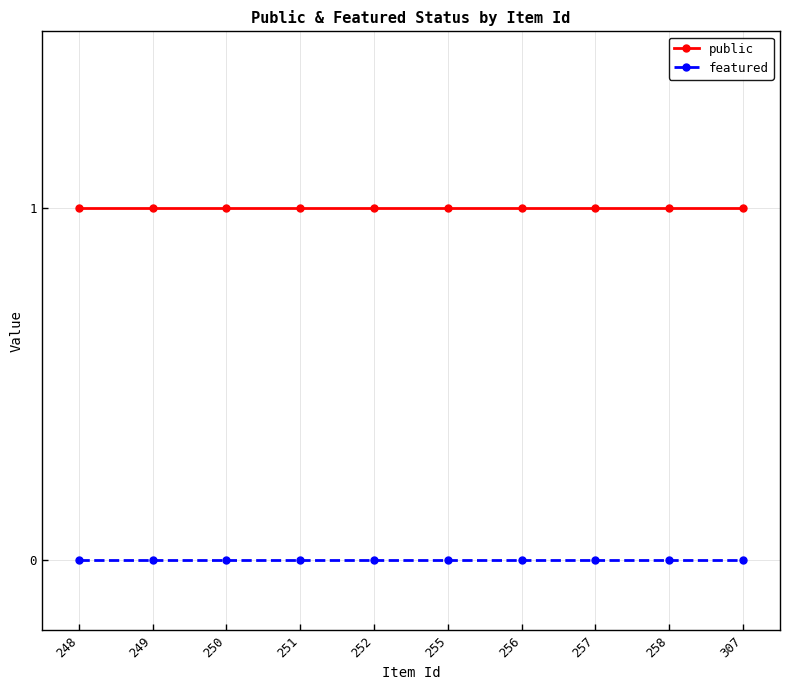

Rank the series at 257 from highest to lowest value.

public, featured